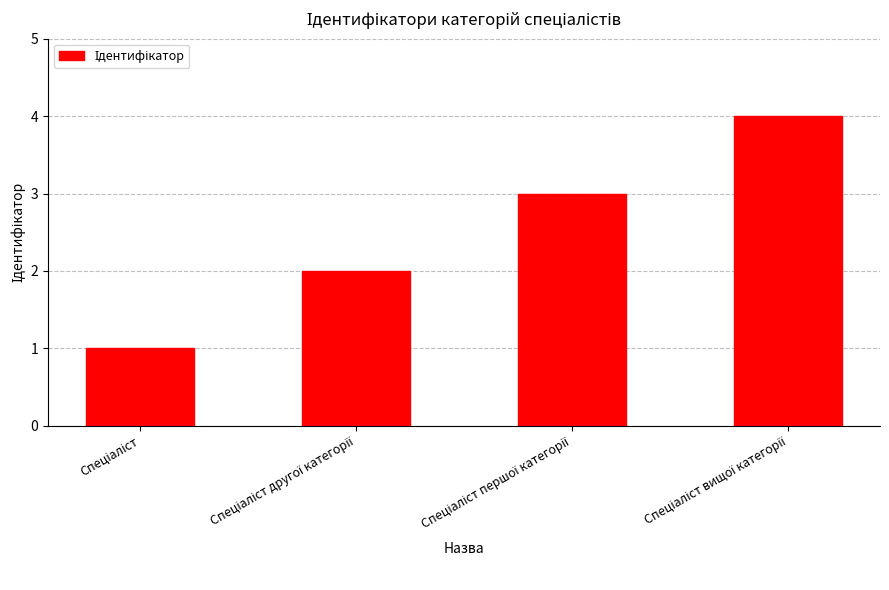

What is the sum of all values?

10